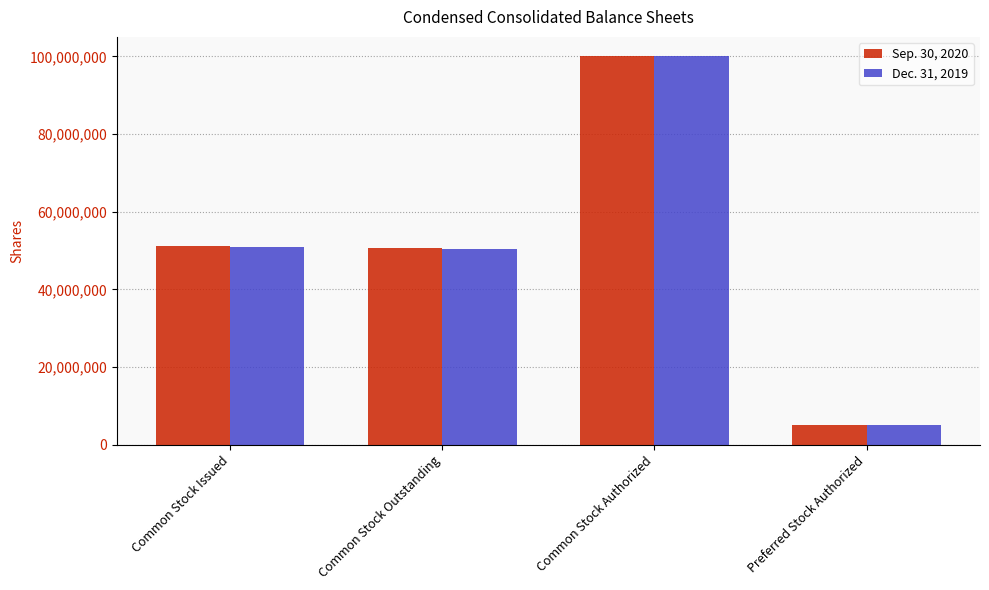

What is the label of the 3rd bar from the left?

Common Stock Authorized